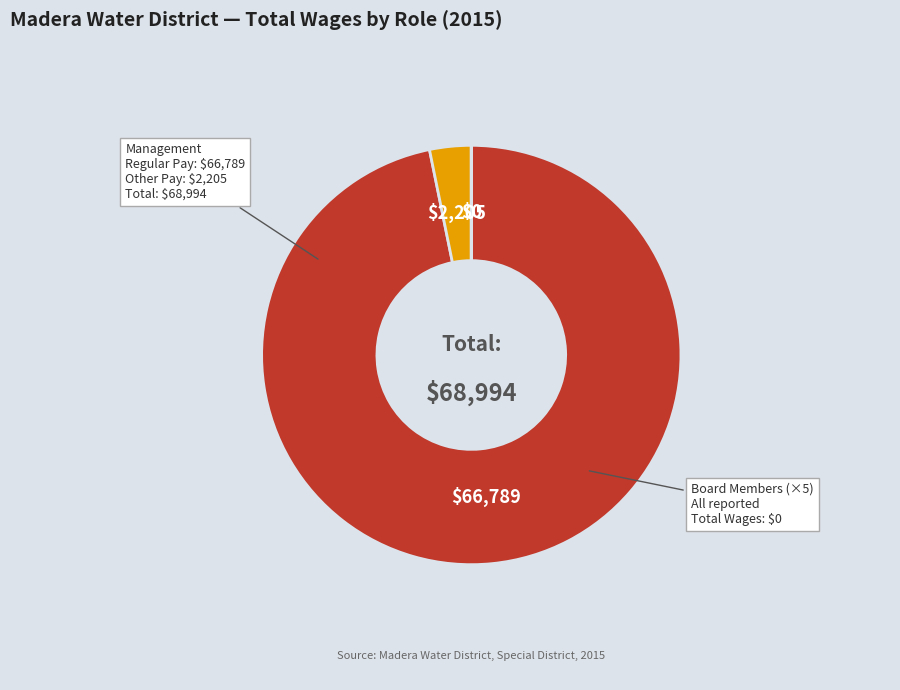

Is there a majority slice in this chart?

Yes